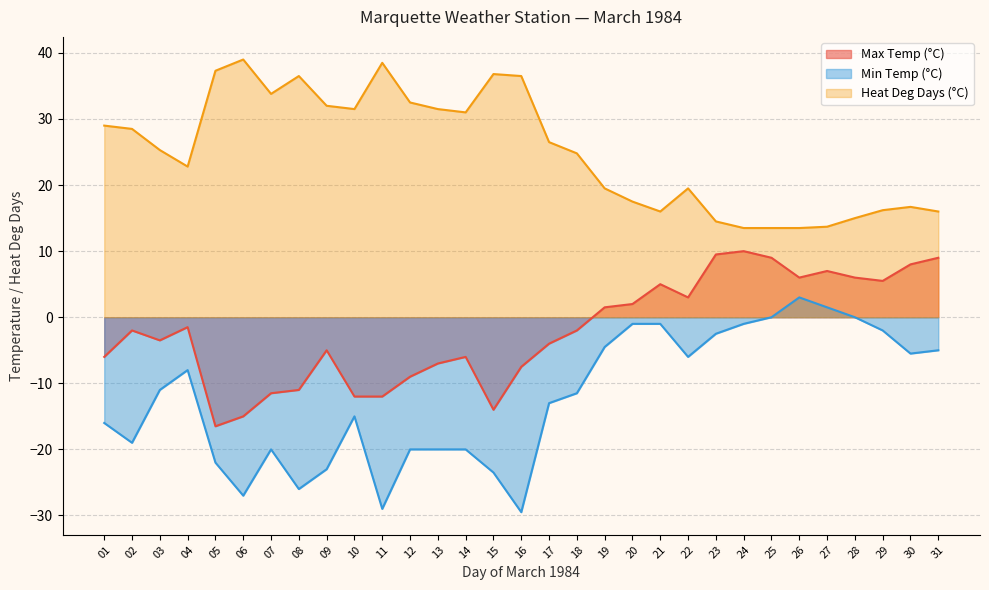

Reading right to left, transcribe all the data shown in this chart.

Max Temp (°C): 9.0	8.0	5.5	6.0	7.0	6.0	9.0	10.0	9.5	3.0	5.0	2.0	1.5	-2.0	-4.0	-7.5	-14.0	-6.0	-7.0	-9.0	-12.0	-12.0	-5.0	-11.0	-11.5	-15.0	-16.5	-1.5	-3.5	-2.0	-6.0
Min Temp (°C): -5.0	-5.5	-2.0	0.0	1.5	3.0	0.0	-1.0	-2.5	-6.0	-1.0	-1.0	-4.5	-11.5	-13.0	-29.5	-23.5	-20.0	-20.0	-20.0	-29.0	-15.0	-23.0	-26.0	-20.0	-27.0	-22.0	-8.0	-11.0	-19.0	-16.0
Heat Deg Days (°C): 16.0	16.7	16.2	15.0	13.7	13.5	13.5	13.5	14.5	19.5	16.0	17.5	19.5	24.8	26.5	36.5	36.8	31.0	31.5	32.5	38.5	31.5	32.0	36.5	33.8	39.0	37.3	22.8	25.3	28.5	29.0